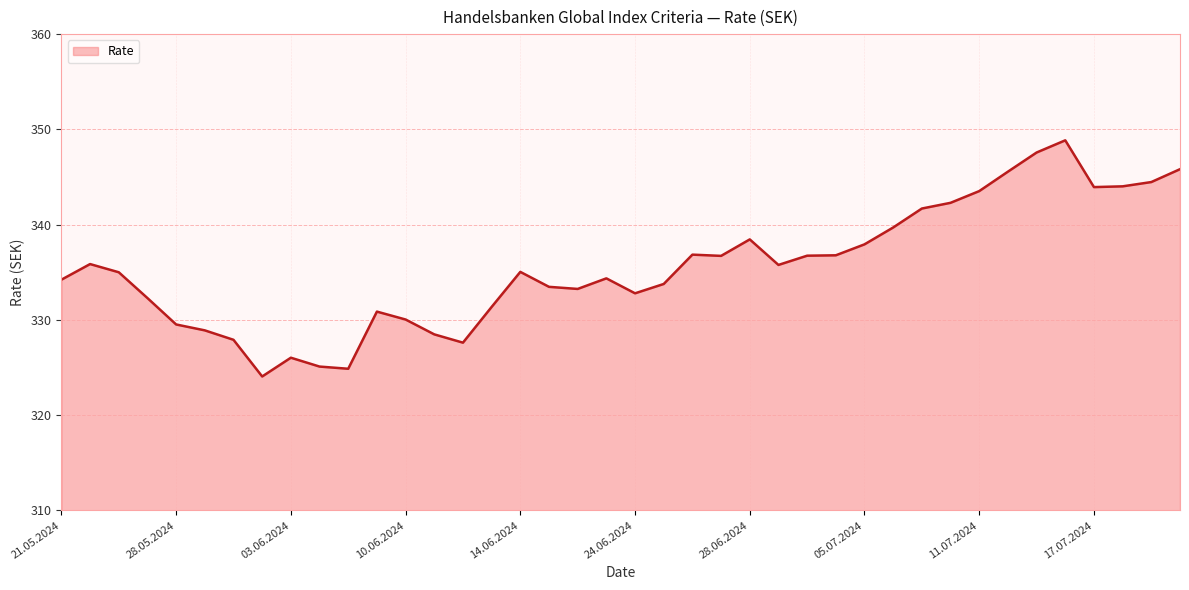

What is the maximum value shown in the chart?

348.9